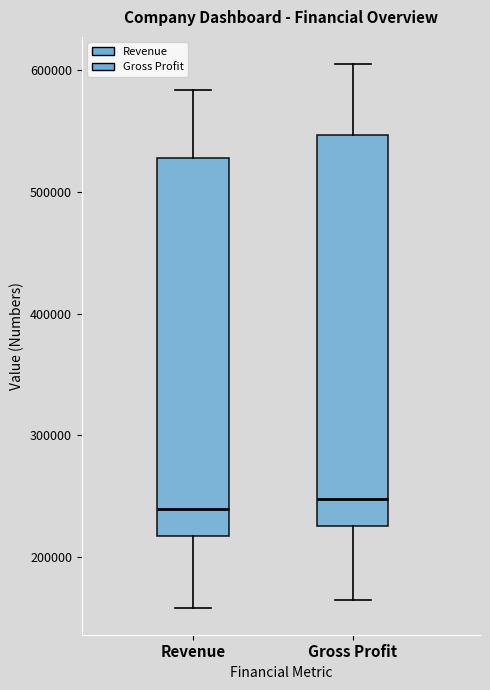

Reading left to right, read every box against the y-axis: the position of its median line, the range the box covers, and the ends of its whiskers. The values are not printed on the chart, so give them approximately, as read against the axis.

Revenue: median 240000, box 220000 to 530000, whiskers 160000 to 580000
Gross Profit: median 250000, box 230000 to 550000, whiskers 160000 to 600000